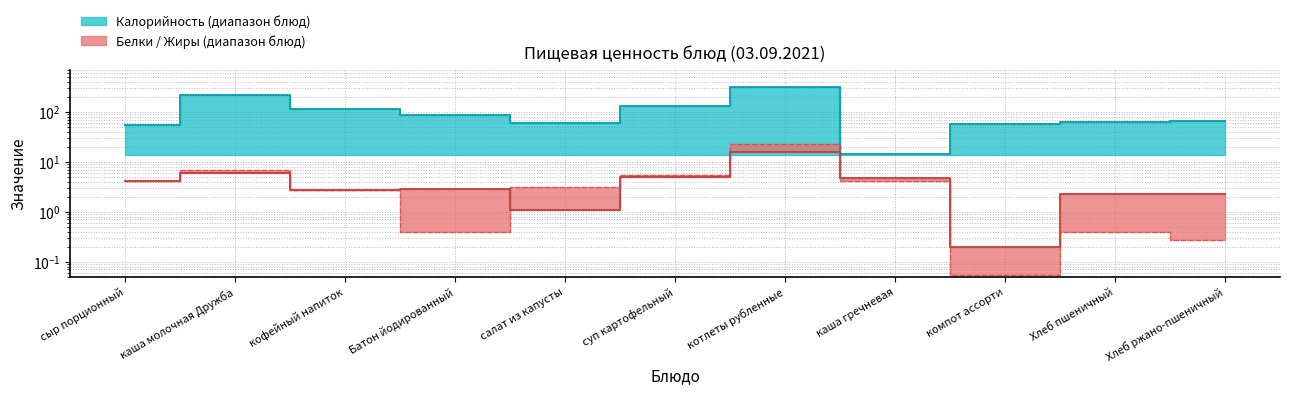

Reading left to right, list all the values displayed in this chart.

Калорийность: 54.2	215.6	113.4	88.0	59.0	131.0	316.4	14.4	57.2	63.3	66.3
Белки: 4.2	5.9	2.7	2.8	1.1	5.0	15.4	4.7	0.2	2.2	2.3
Жиры: 4.2	6.9	2.7	0.4	3.1	5.4	23.1	4.1	0.1	0.4	0.3